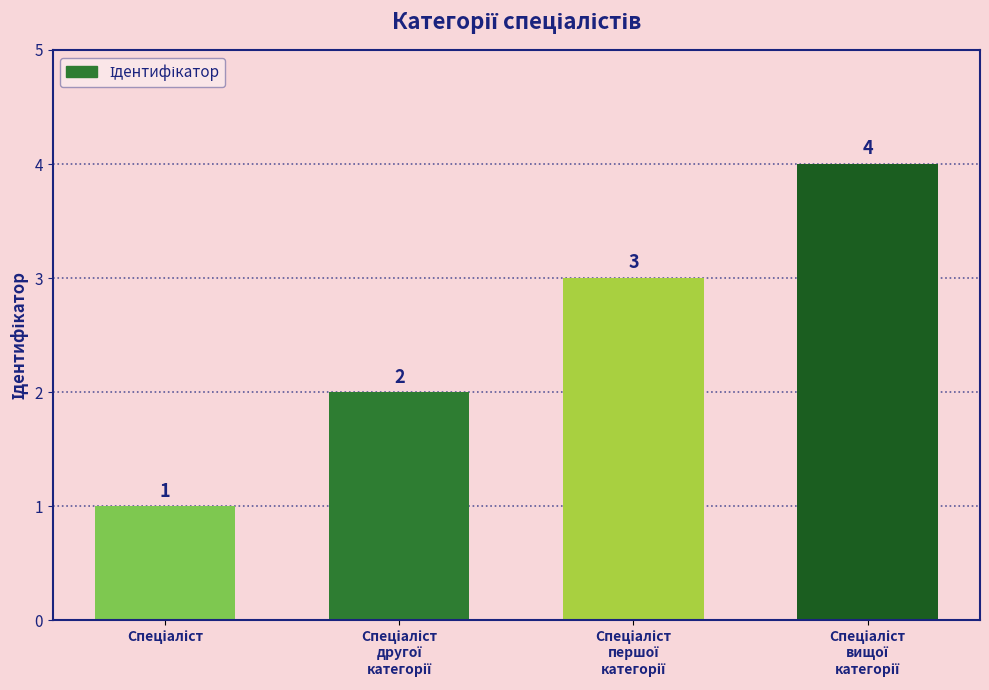

What is the maximum value shown in the chart?

4